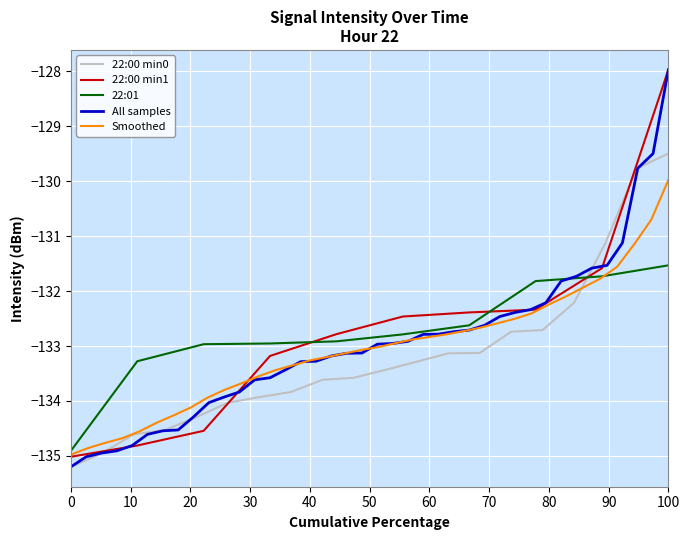

What is the maximum value for 22:01?

-131.5